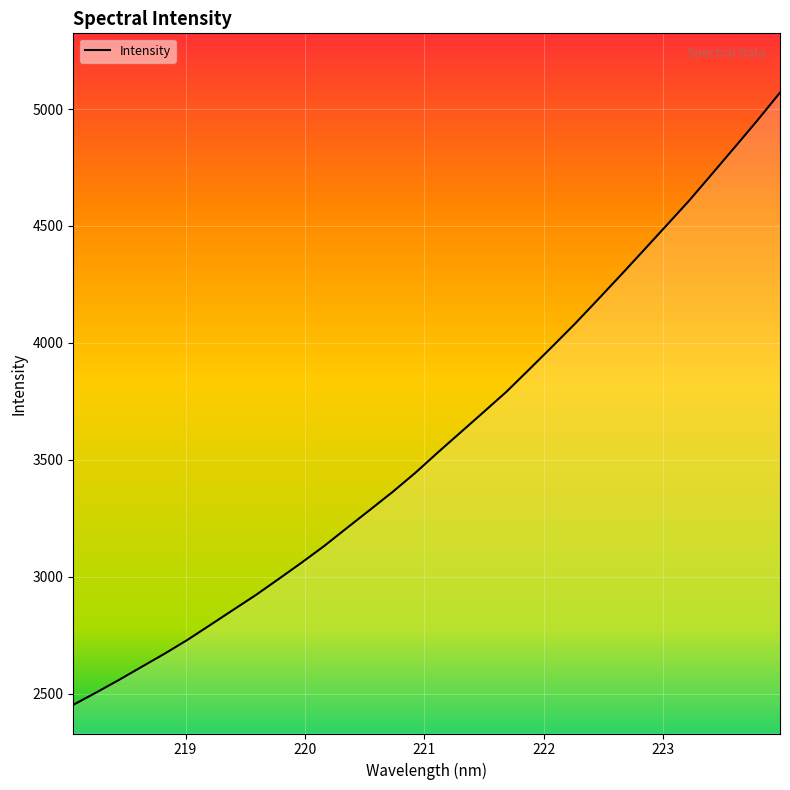

What is the smallest value displayed?

2452.7